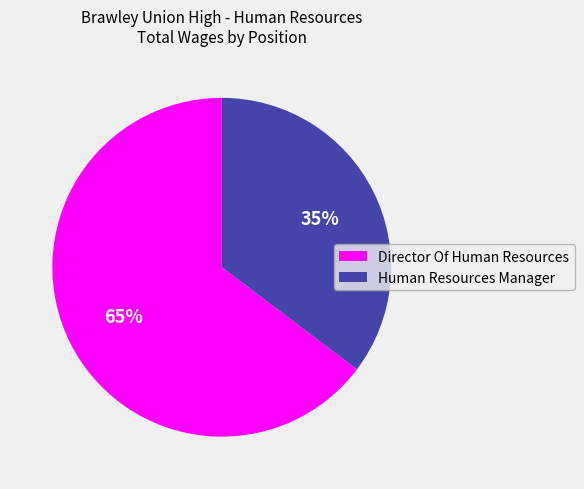

True or false: Human Resources Manager accounts for 35% of the total.

True